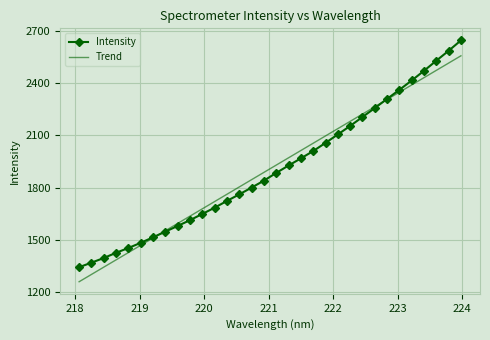

Which series has the largest range (max minus min)?

Intensity